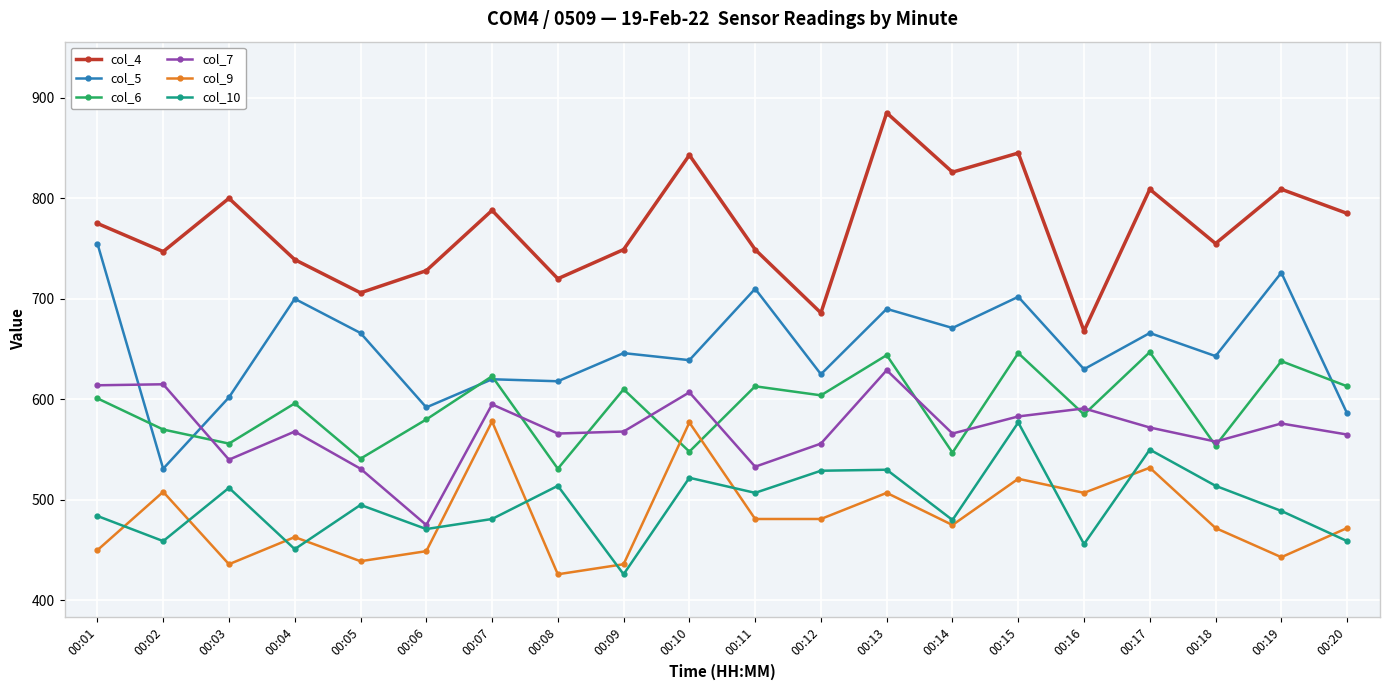

What is the value of the col_7 point at the 4th from the left?

568